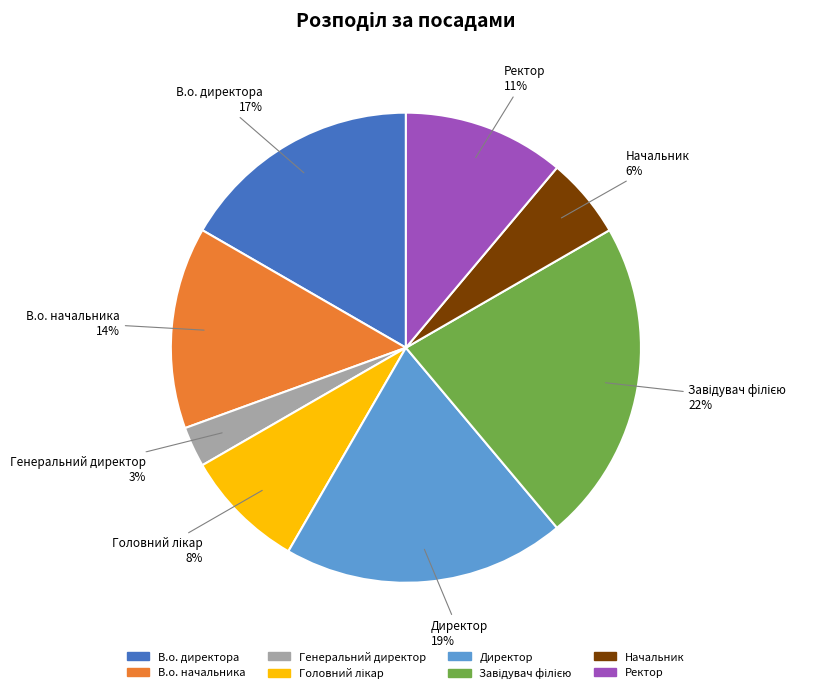

How many segments does this pie chart have?

8